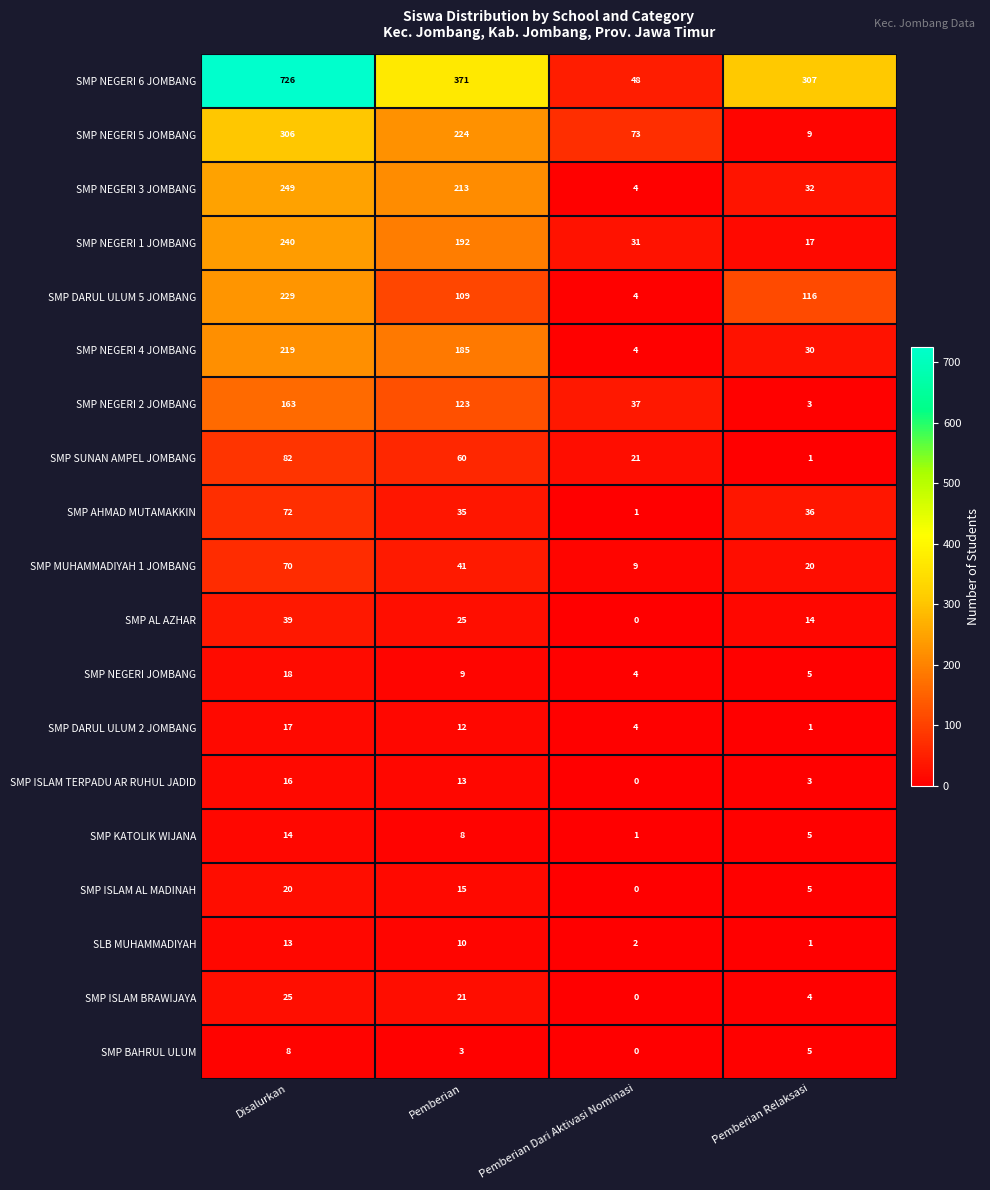

How many series are shown in this chart?

19